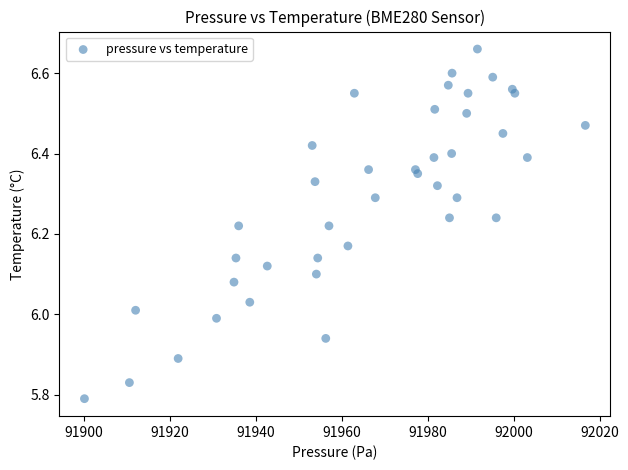

What is the range of X values (max minus min)?

116.6